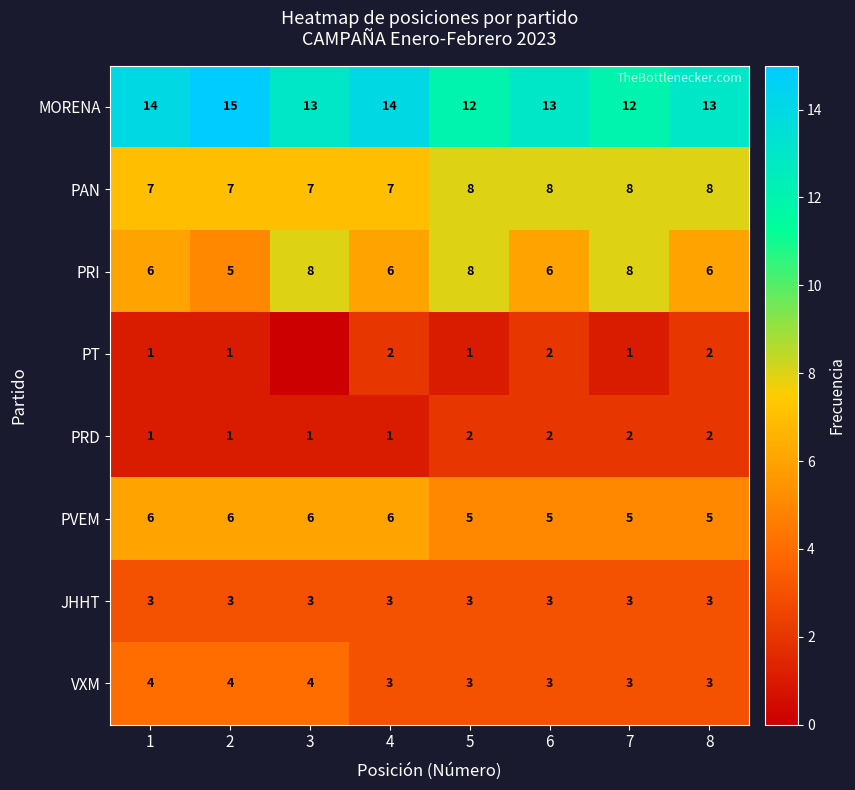

What is the total value across all series at 5?

42